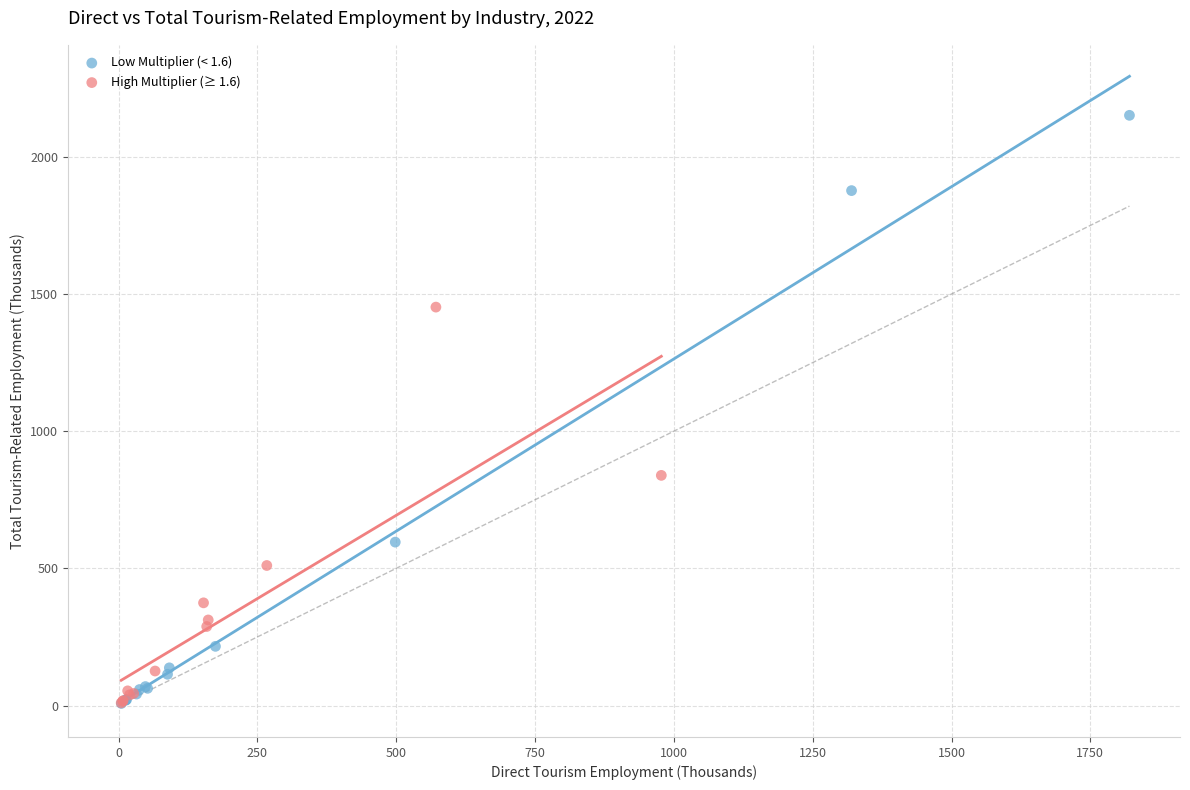

Which series contains the highest Y value?

Low Multiplier (< 1.6)